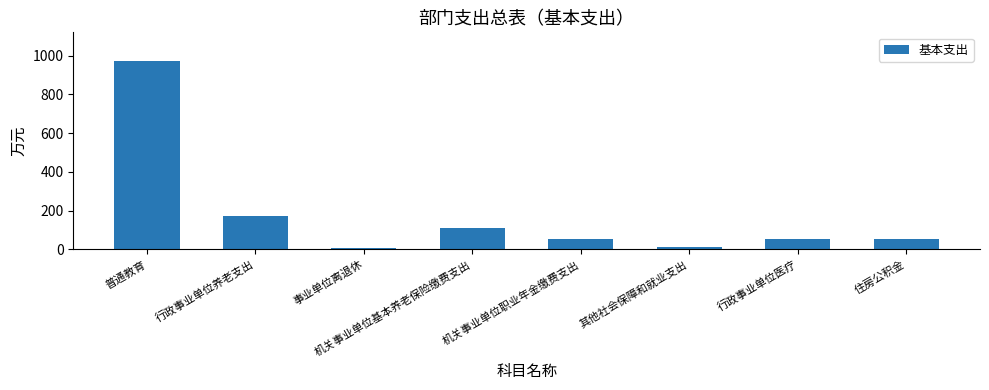

True or false: the data shows 111.6 at 机关事业单位基本养老保险缴费支出.

True